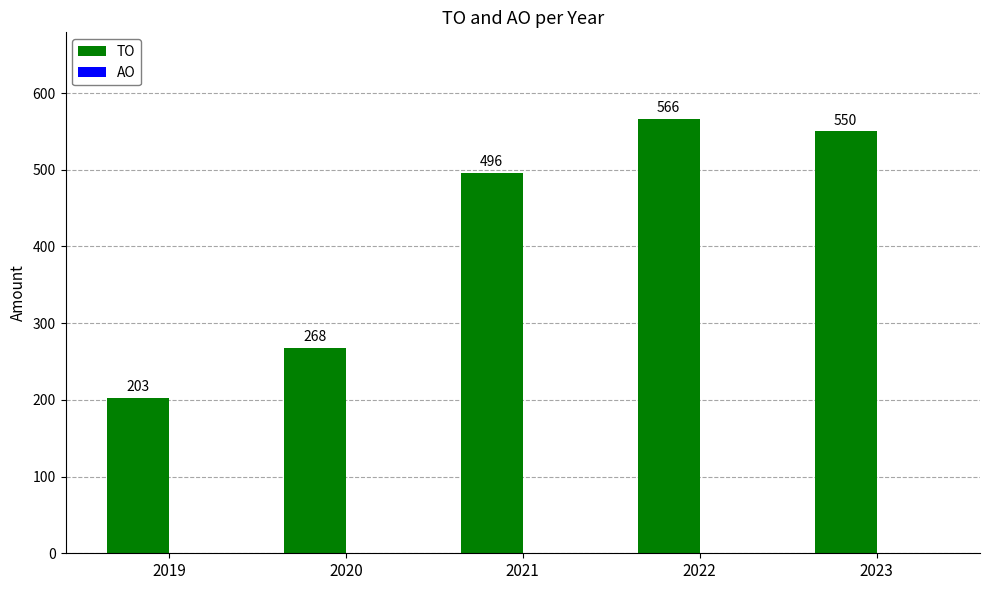

Between 2023 and 2019, which is larger?

2023